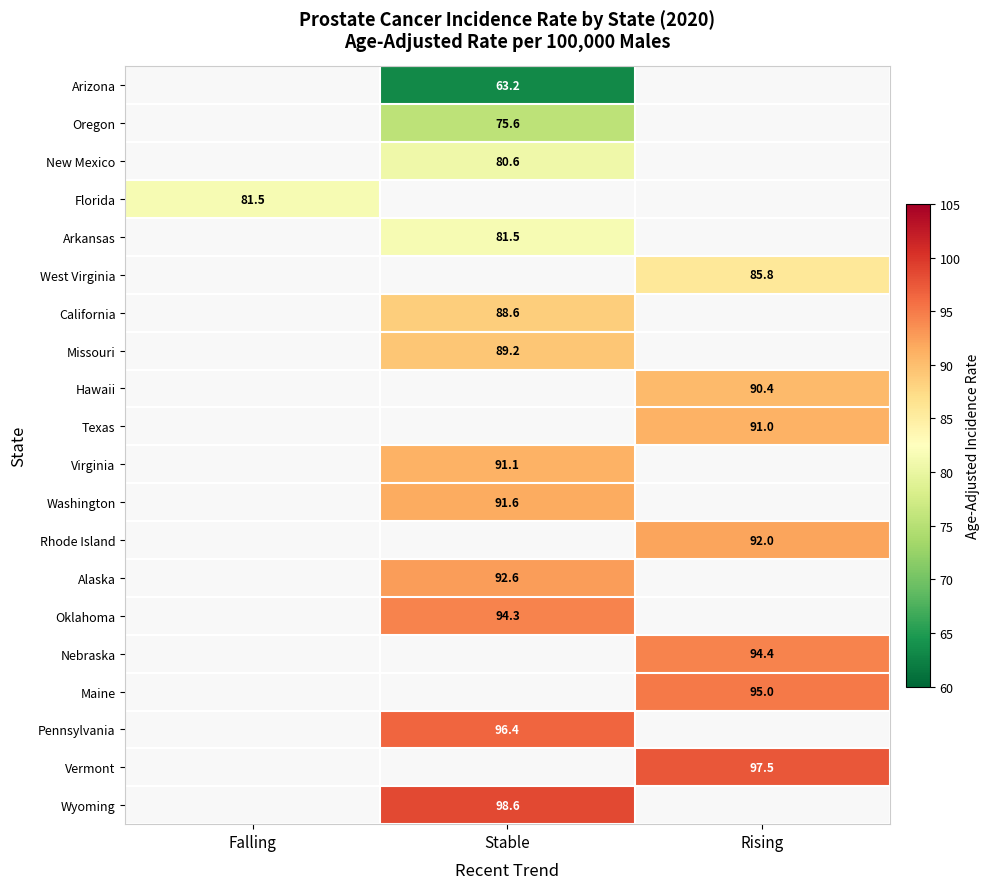

Is the value of Hawaii at Rising greater than the value of Pennsylvania at Stable?

No